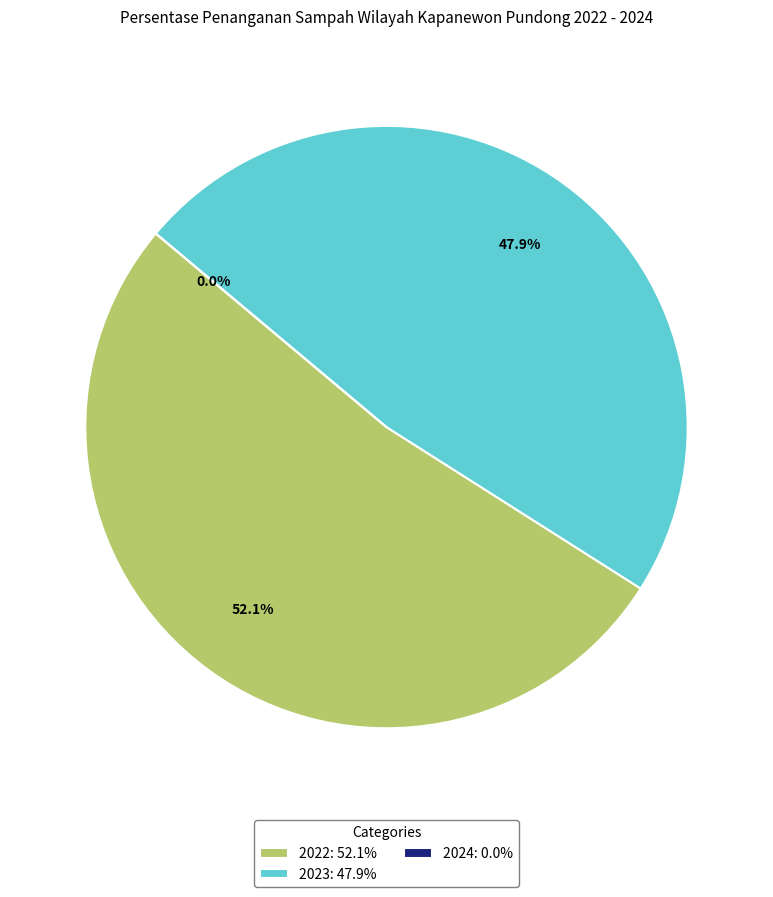

What is the smallest slice in the pie chart?

2024